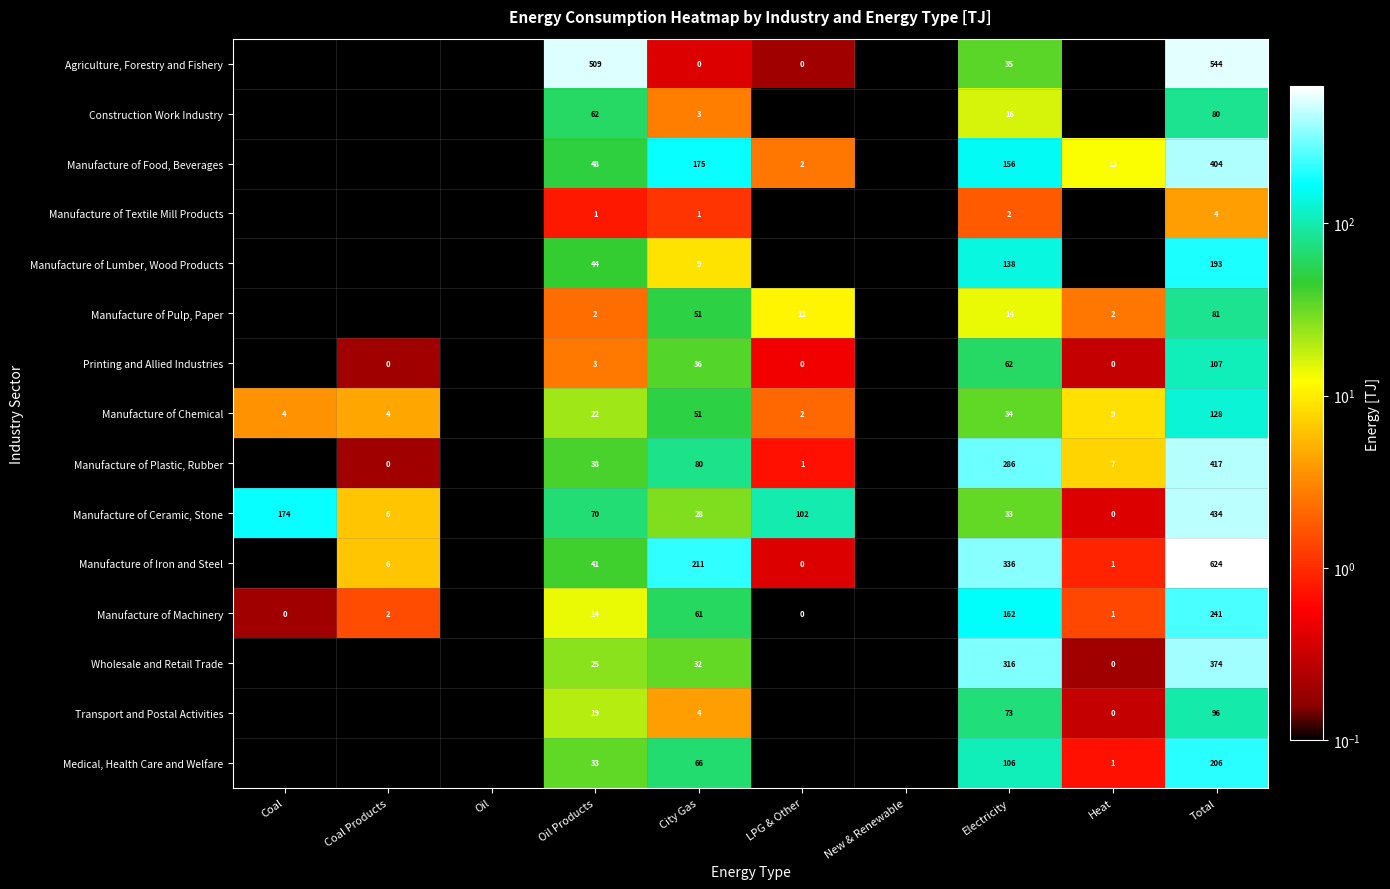

Is the value of Agriculture, Forestry and Fishery at Electricity greater than the value of Manufacture of Ceramic, Stone at LPG & Other?

No